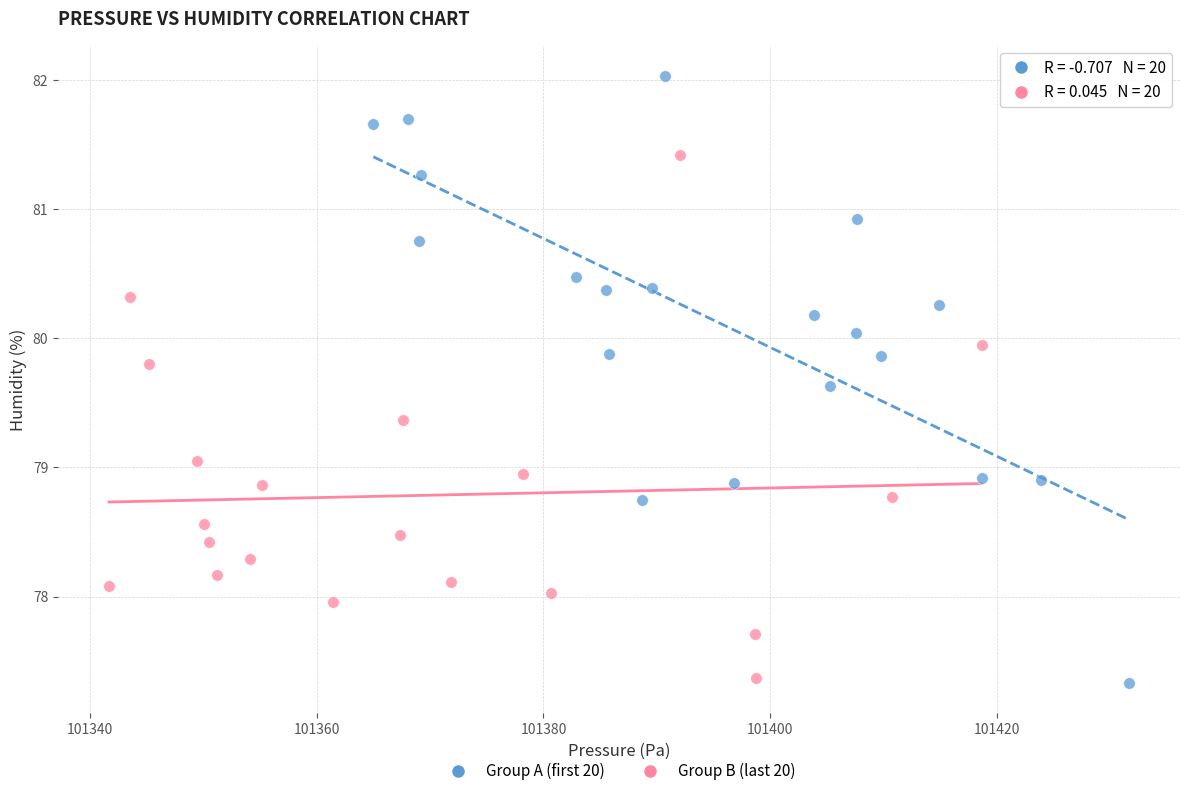

Which series reaches the maximum Y coordinate?

Group A (first 20)